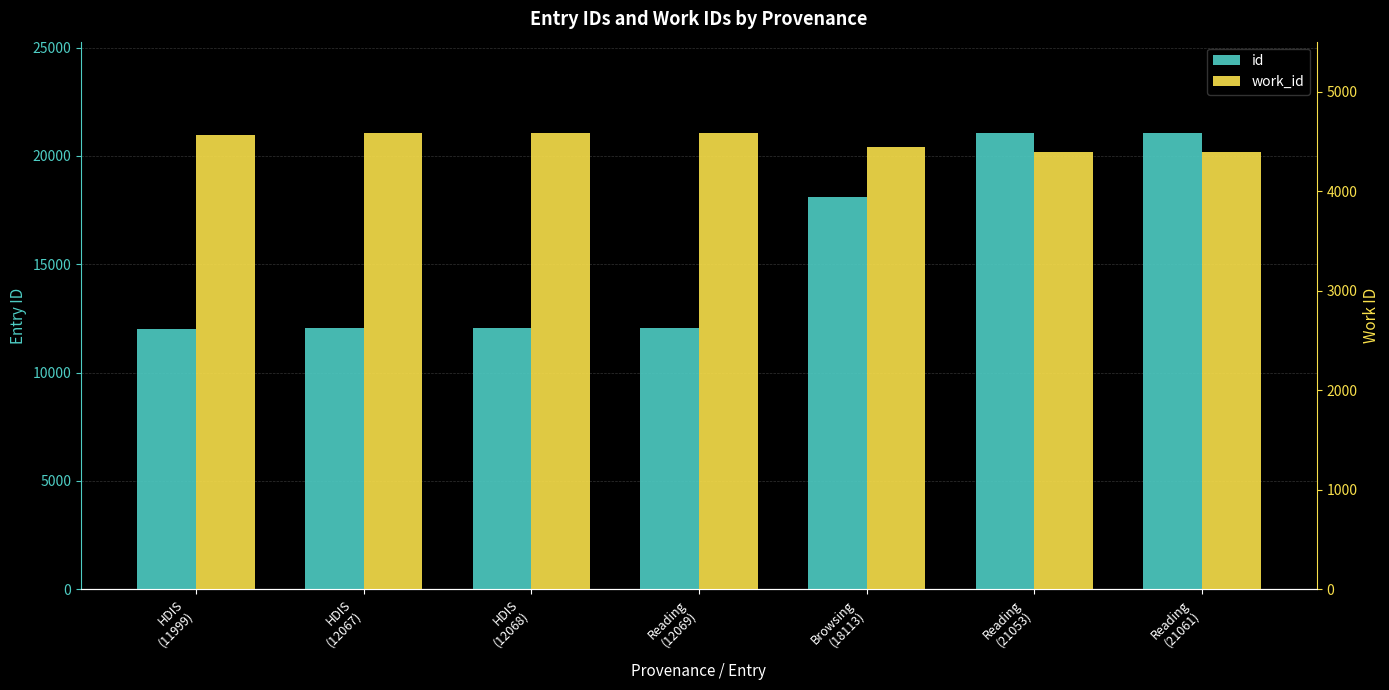

Rank the categories by id value from highest to lowest.

Reading
(21061), Reading
(21053), Browsing
(18113), Reading
(12069), HDIS
(12068), HDIS
(12067), HDIS
(11999)